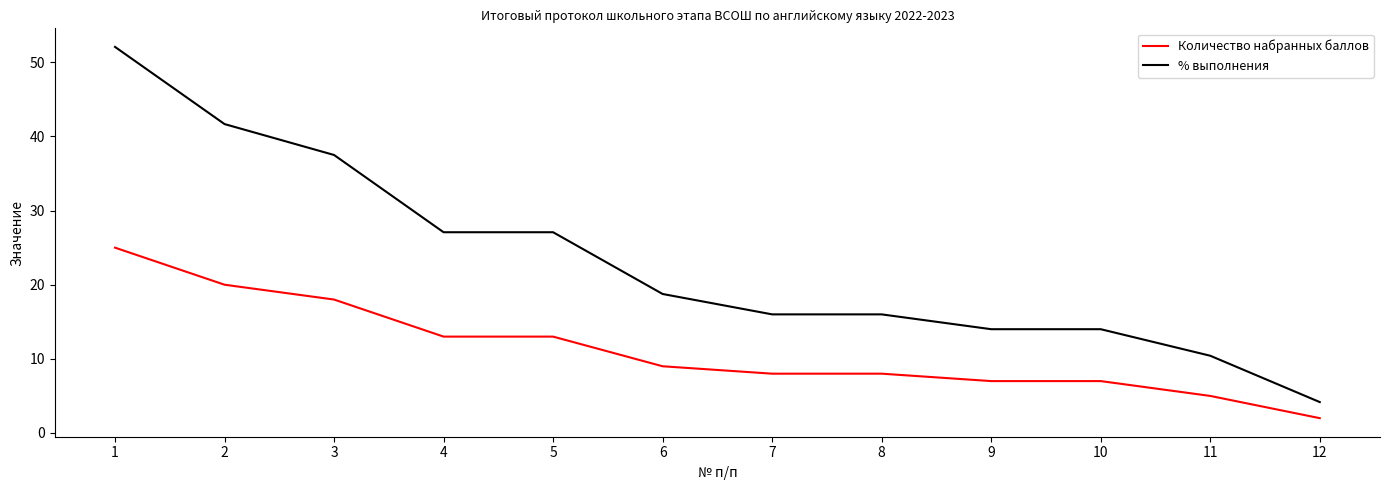

Rank the series by their maximum value, from lowest to highest.

Количество набранных баллов, % выполнения